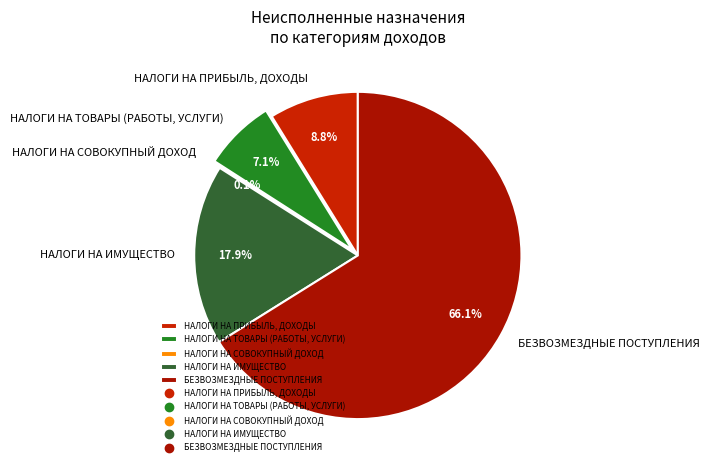

What is the majority slice?

БЕЗВОЗМЕЗДНЫЕ ПОСТУПЛЕНИЯ